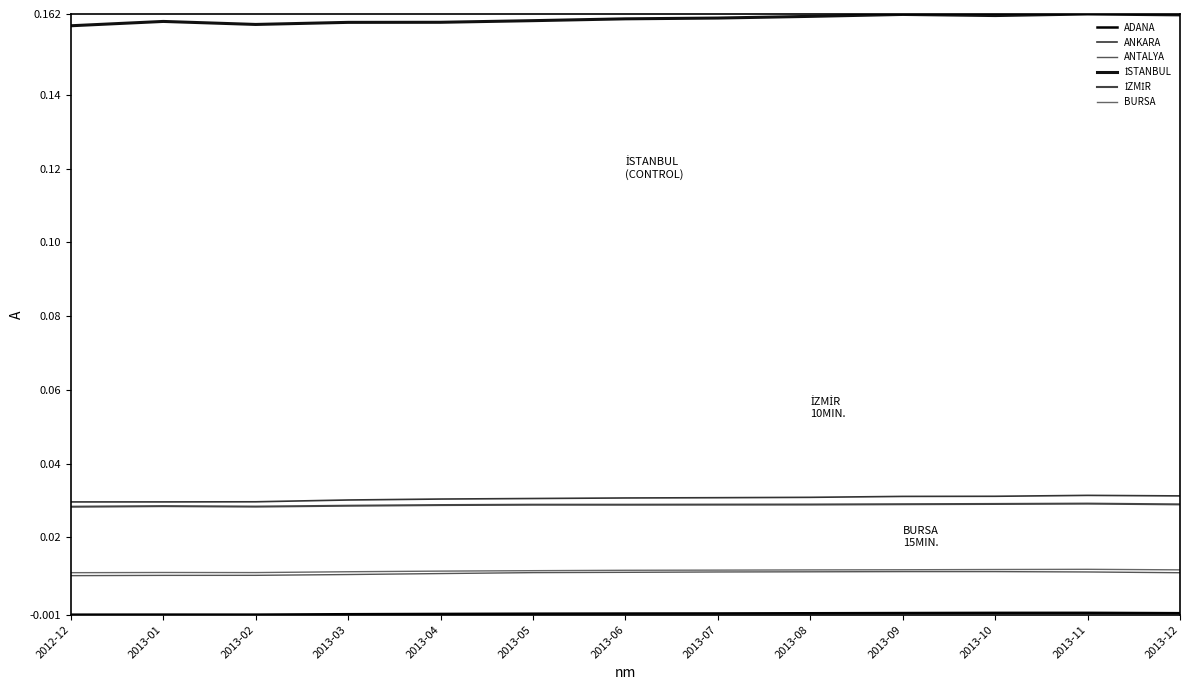

How many interior local valleys does the İSTANBUL series have?

2